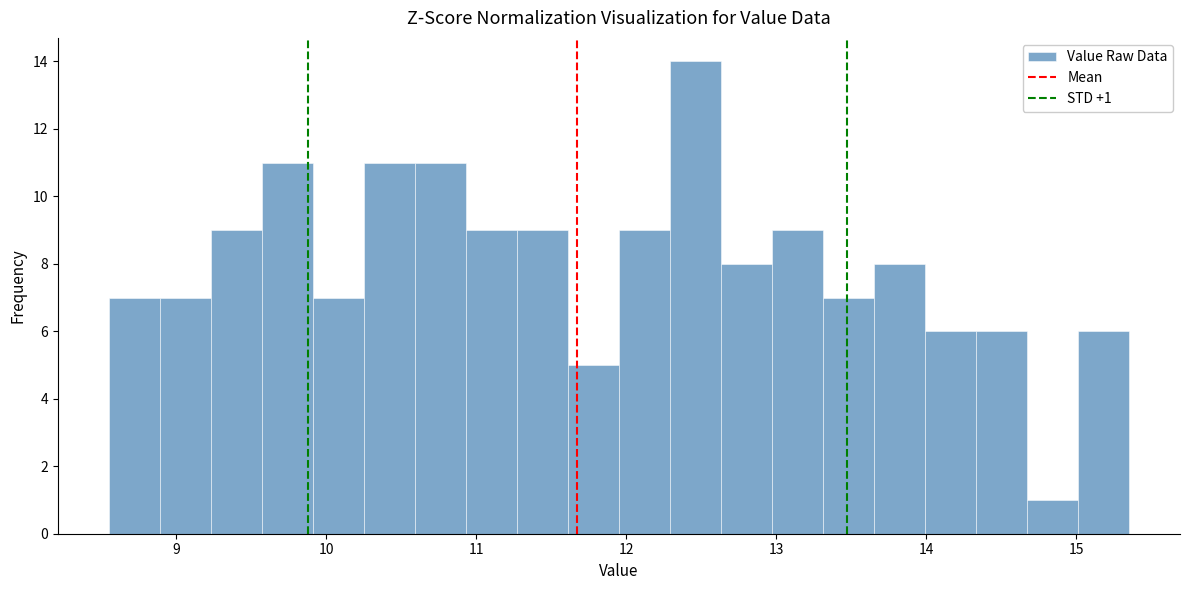

Around what value on the x-axis is the tallest bar? Give the approximate position of its centre, as read against the axis.

12.5